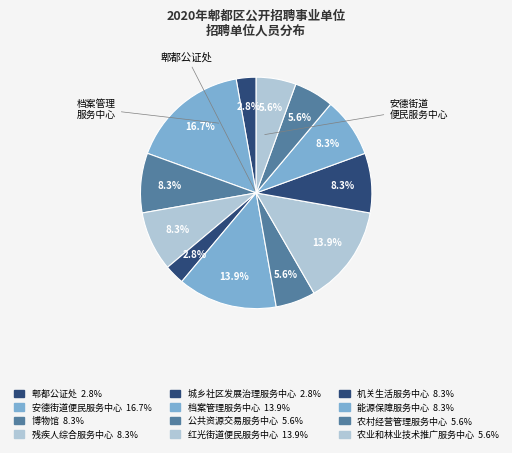

Count the number of slices in the pie.

12